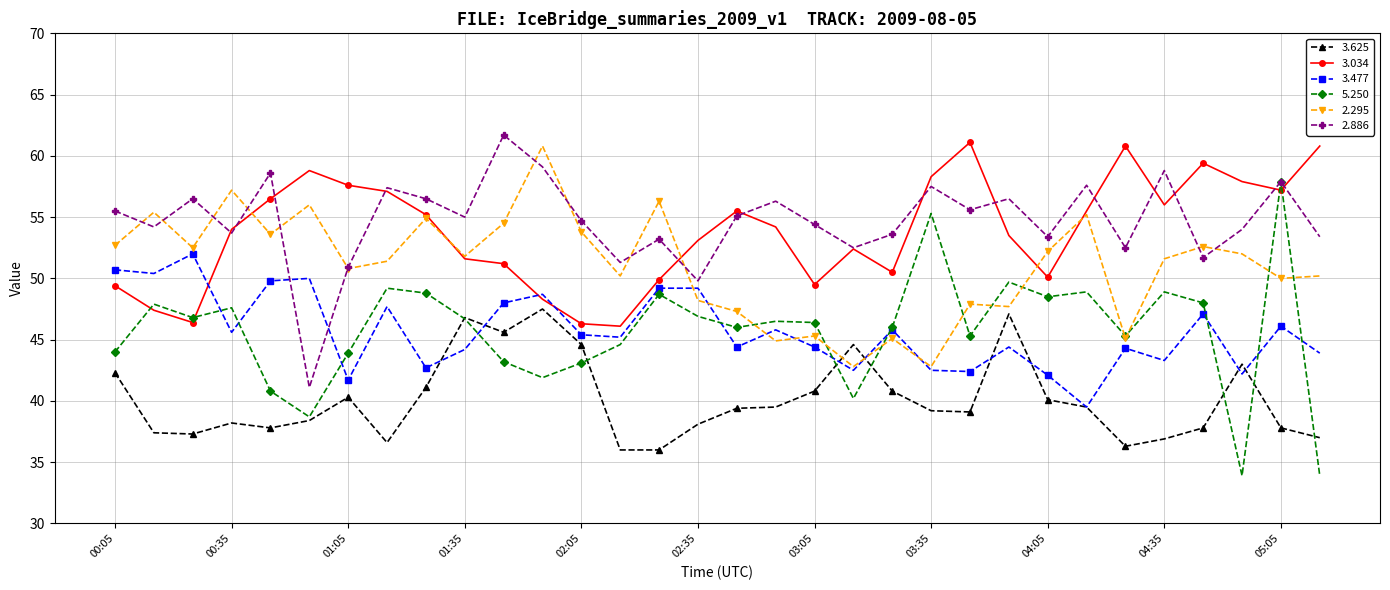

Does the chart display data point markers on the line(s)?

Yes